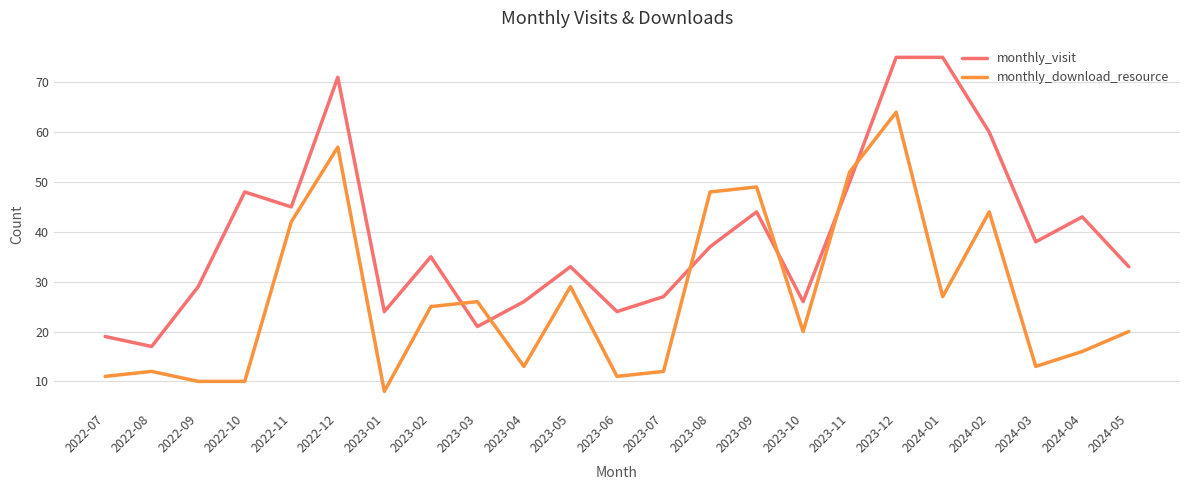

The monthly_download_resource series shows 20 at 2024-05. True or false?

True